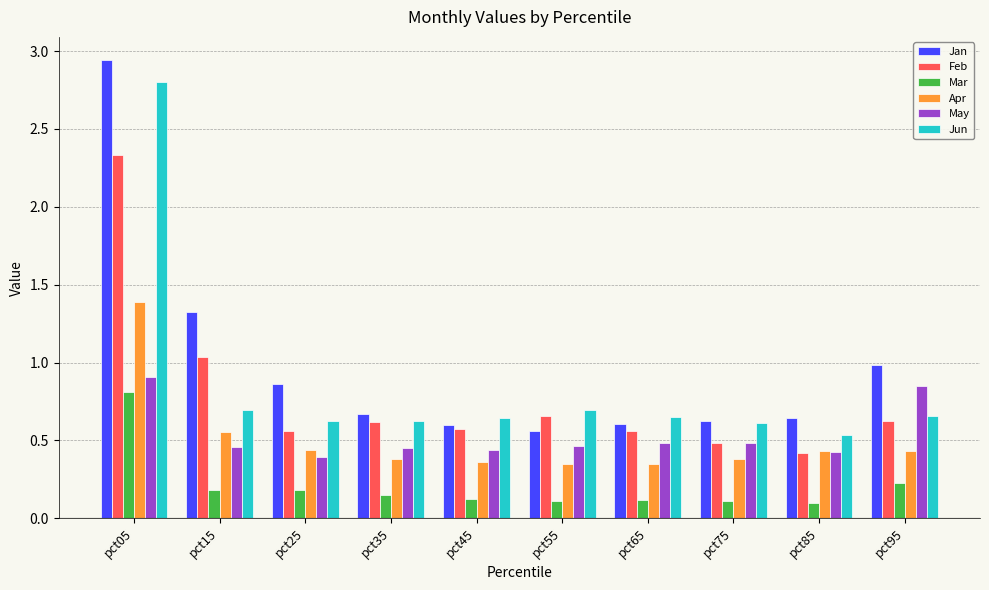

How many Apr values are between 0 and 1?

9